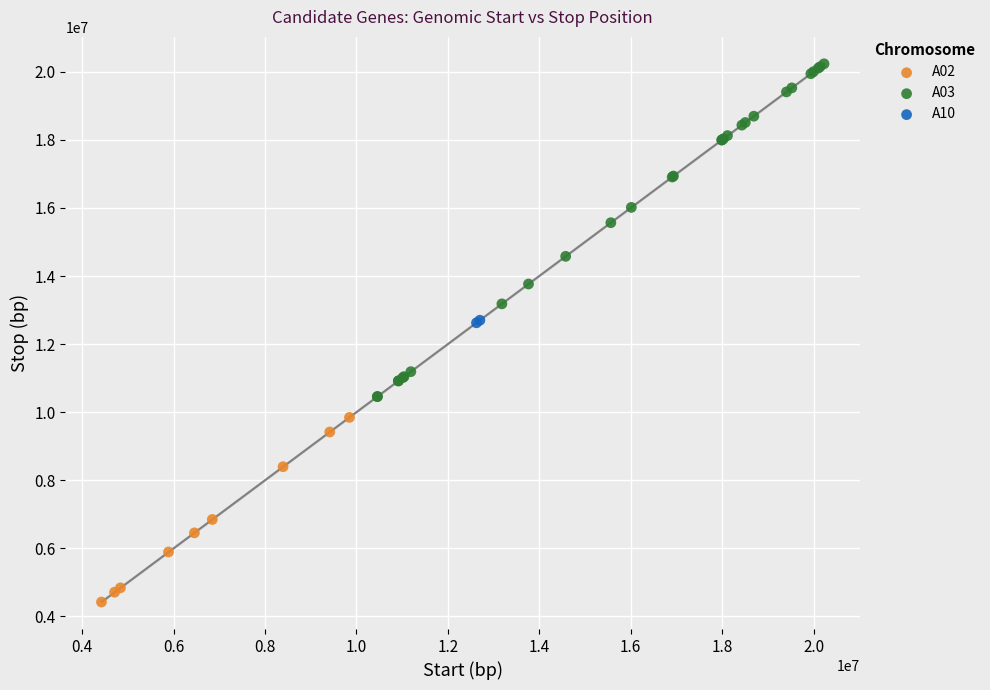

Which series reaches the maximum Y coordinate?

A03